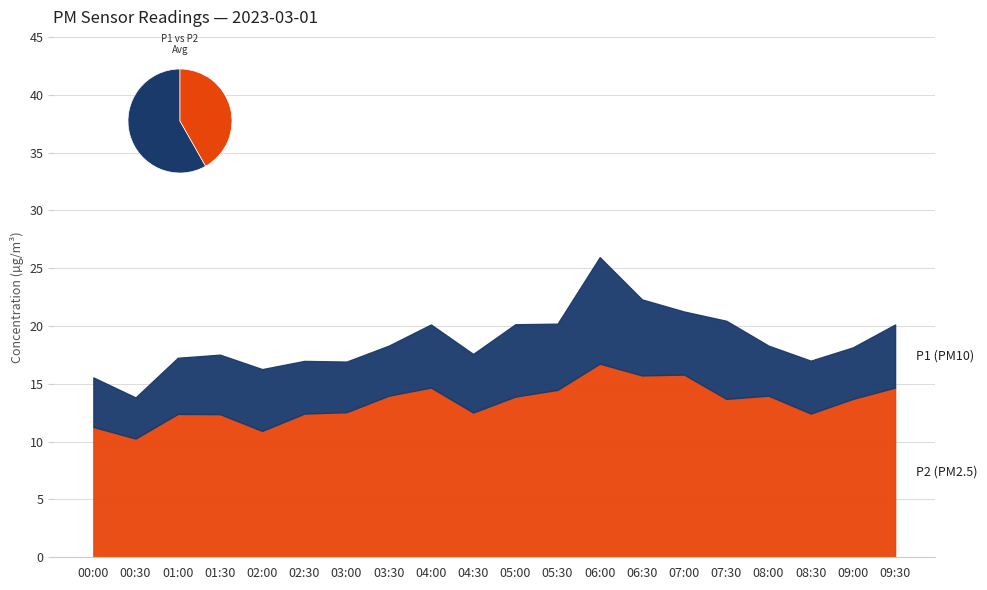

Reading right to left, transcribe all the data shown in this chart.

P1: 20.1	18.1	17.0	18.3	20.4	21.2	22.3	25.9	20.2	20.1	17.6	20.1	18.3	16.9	17.0	16.3	17.5	17.2	13.8	15.6
P2: 14.7	13.7	12.4	14.0	13.7	15.8	15.7	16.8	14.5	13.9	12.5	14.7	14.0	12.6	12.4	10.9	12.4	12.4	10.3	11.3